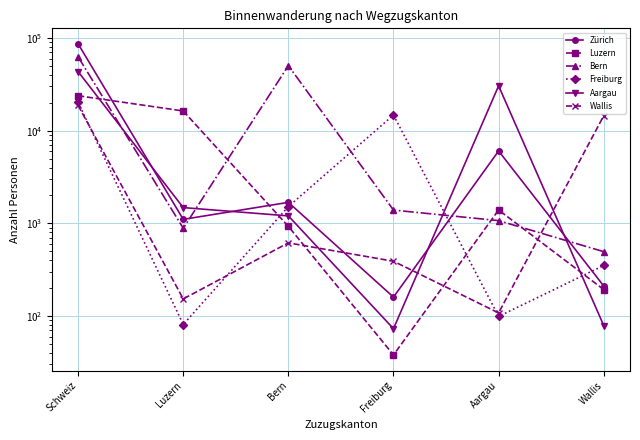

Is the value of Luzern at Bern greater than the value of Aargau at Luzern?

No